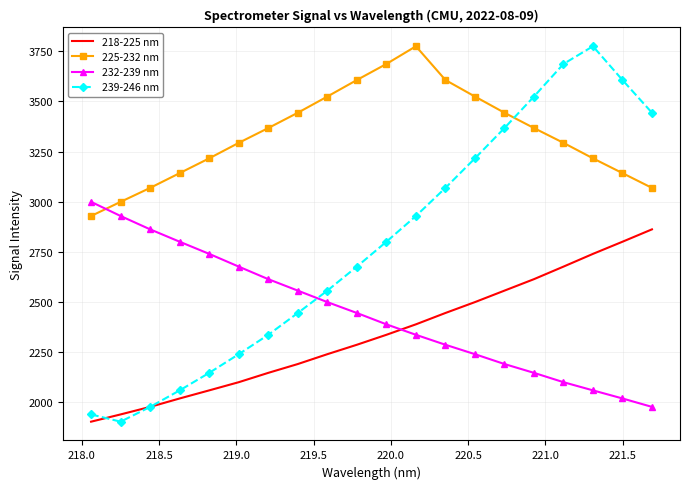

What is the maximum value shown in the chart?

3775.5